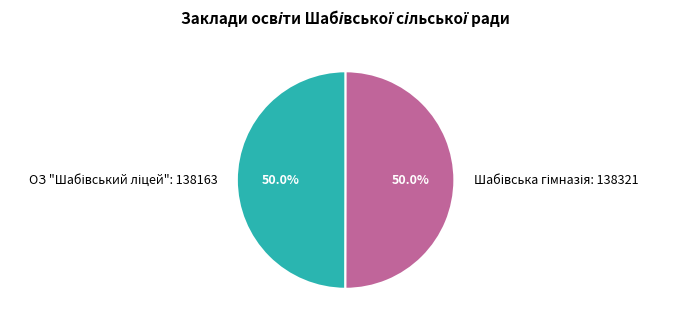

How many segments does this pie chart have?

2